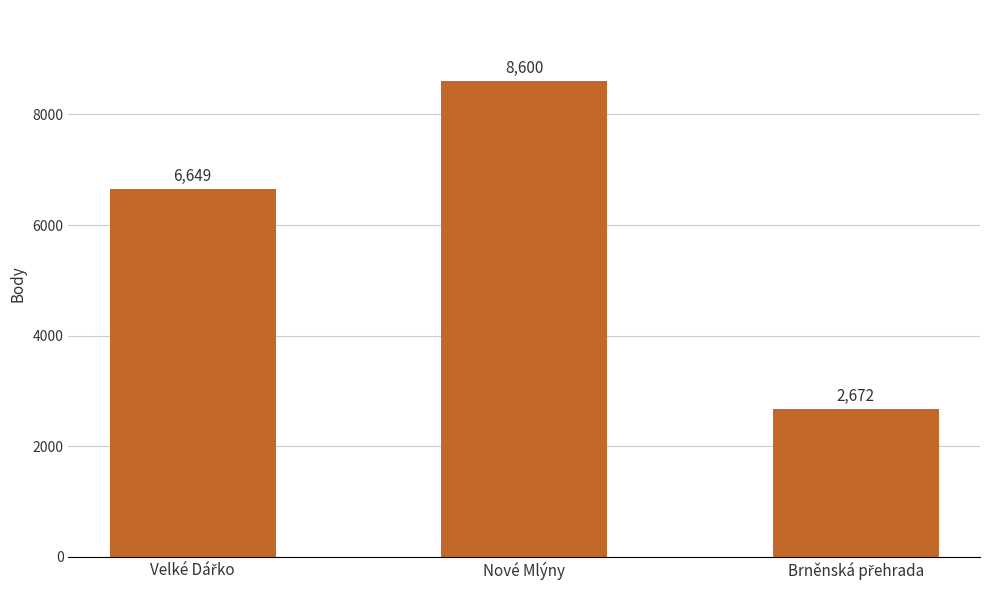

What position from the left is Nové Mlýny?

2